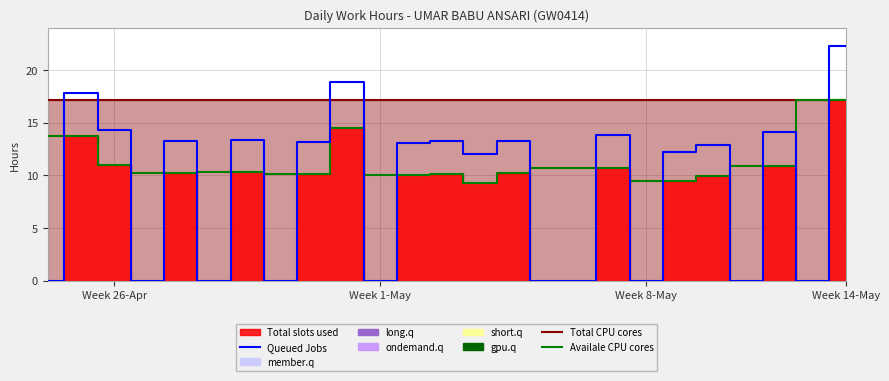

Does the chart display data point markers on the line(s)?

No